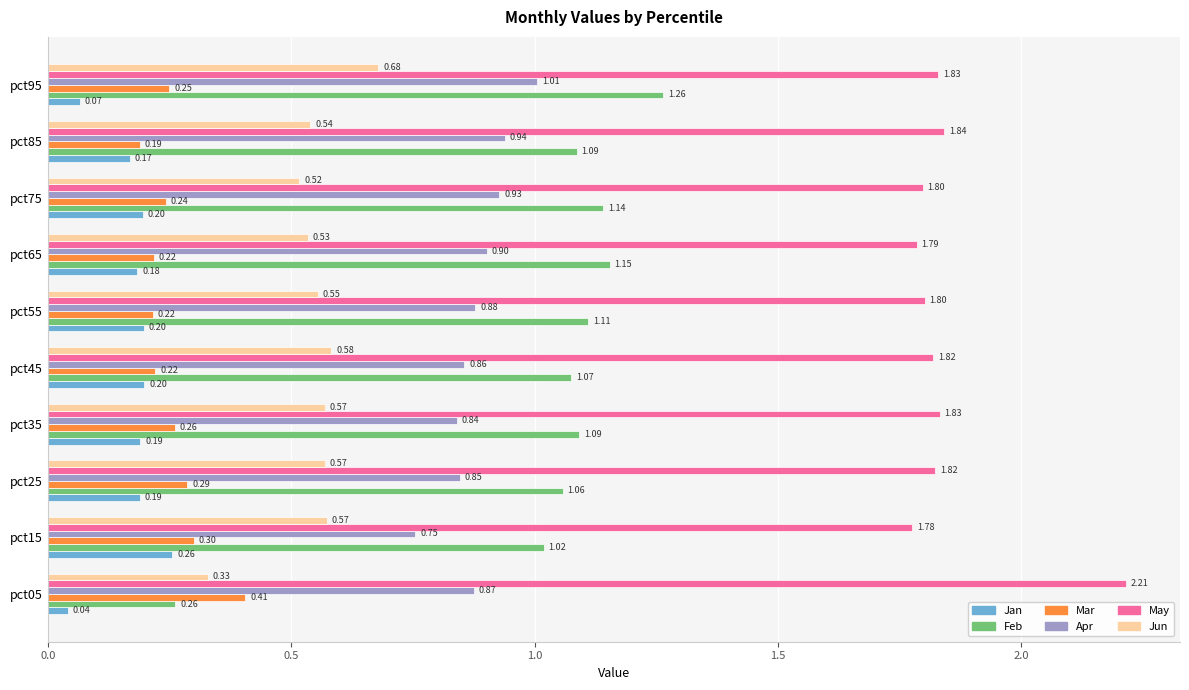

Which series has the largest total across all categories?

May